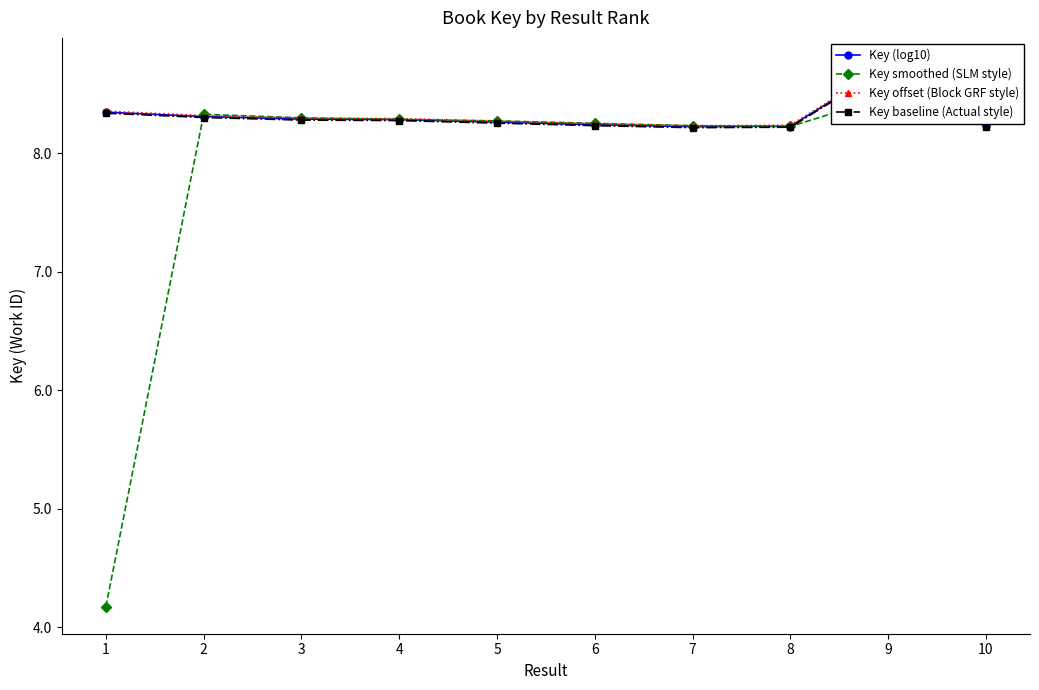

The Key smoothed (SLM style) series shows 5.7 at 4. True or false?

False